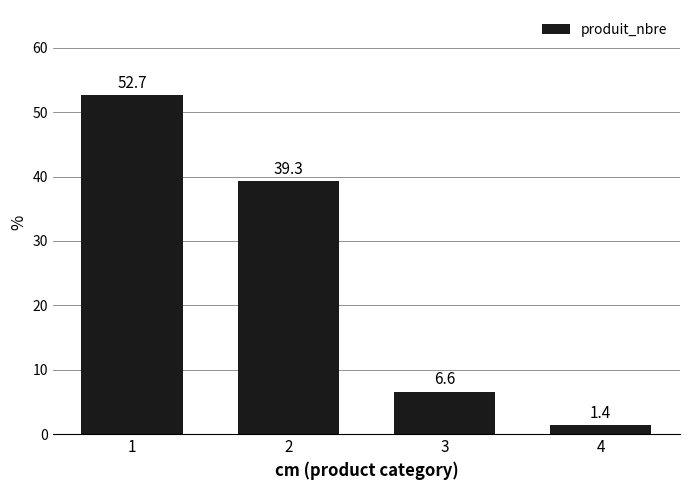

How many bars are there in total?

4